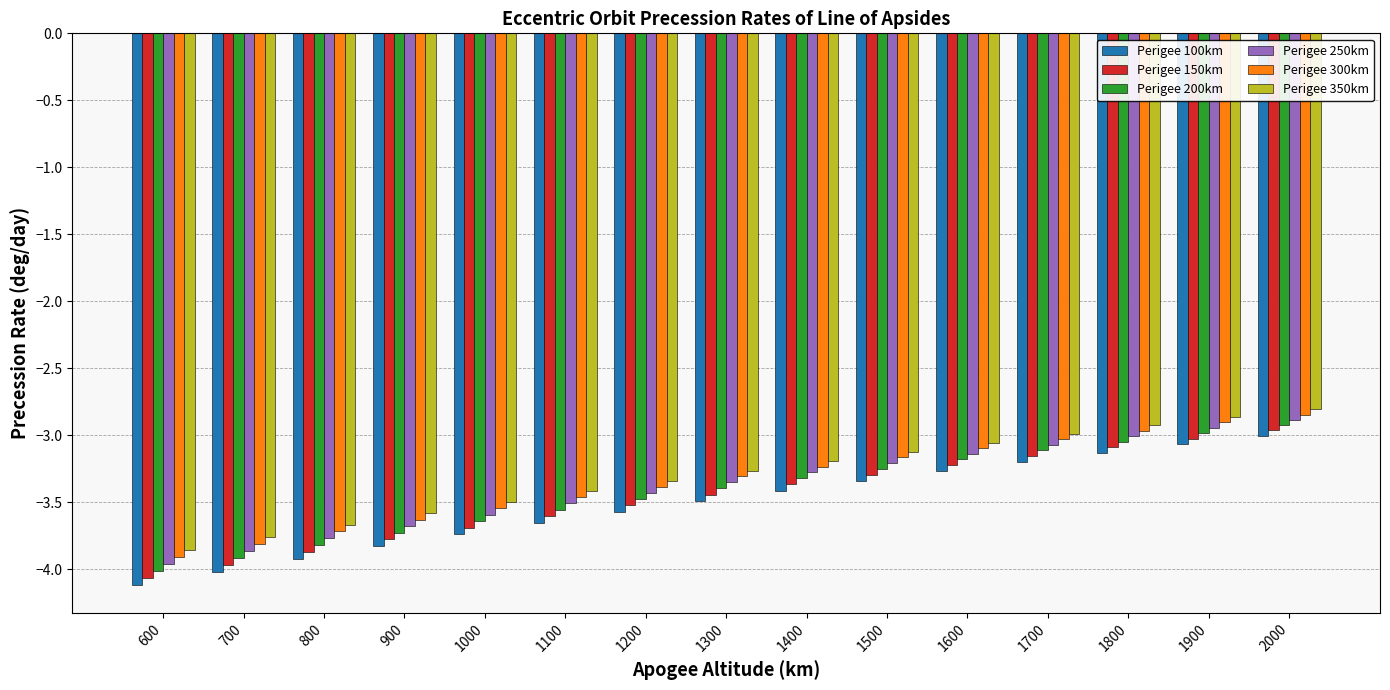

Is it true that Perigee 150km equals -3.0 at 2000?

True